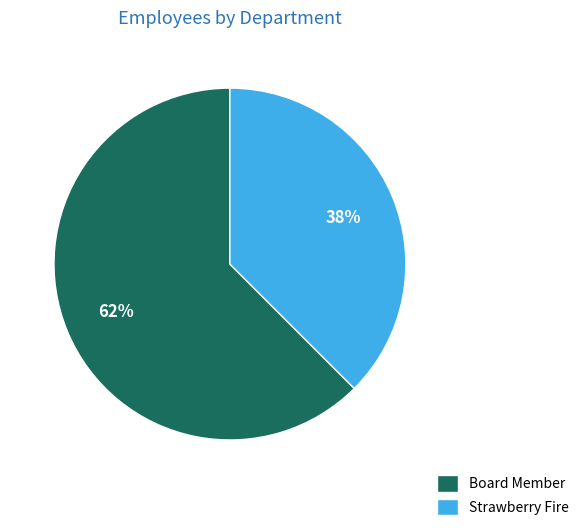

To the nearest percent, what is the average slice percentage?

50%